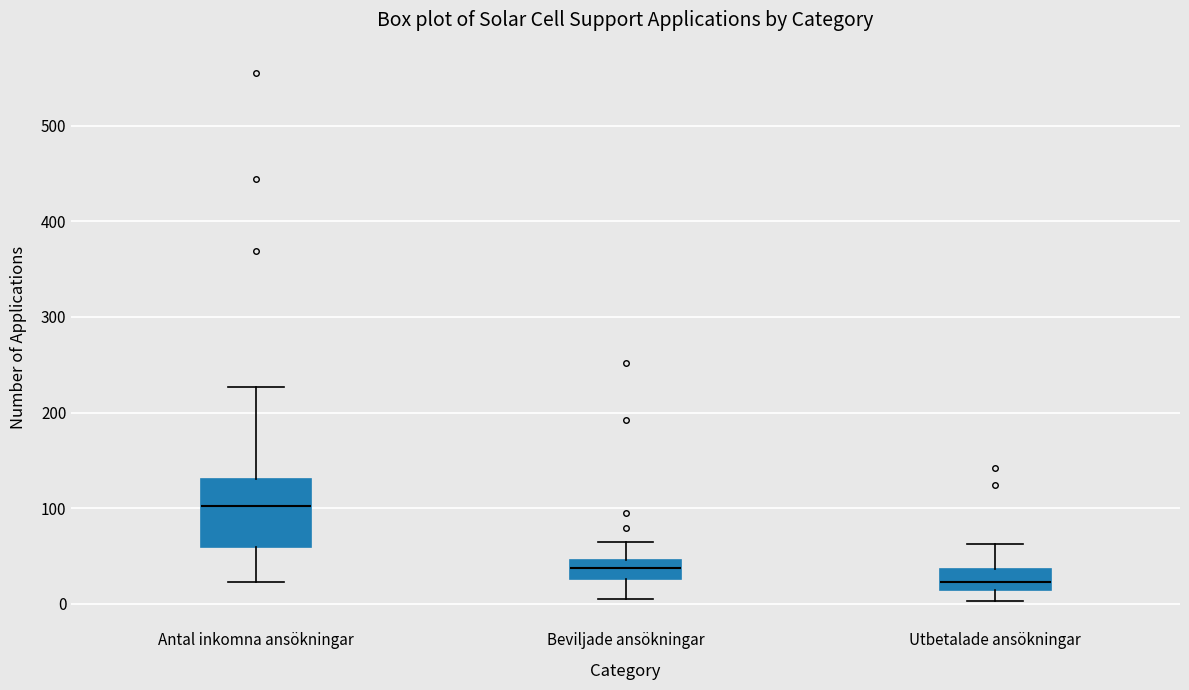

Reading left to right, read every box against the y-axis: the position of its median line, the range the box covers, and the ends of its whiskers. The values are not printed on the chart, so give them approximately, as read against the axis.

Antal inkomna ansökningar: median 100, box 60 to 130, whiskers 20 to 230
Beviljade ansökningar: median 40, box 30 to 50, whiskers 10 to 70
Utbetalade ansökningar: median 20, box 10 to 40, whiskers 0 to 60